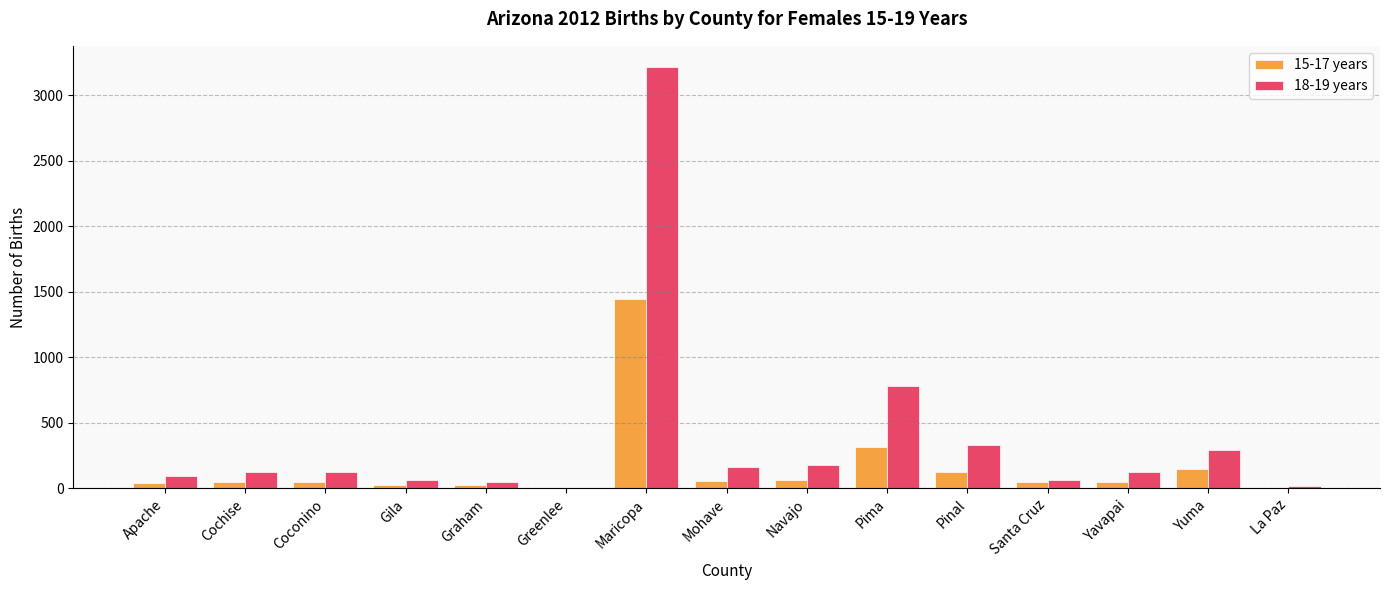

Is the value of 15-17 years at Pima greater than the value of 18-19 years at Navajo?

Yes